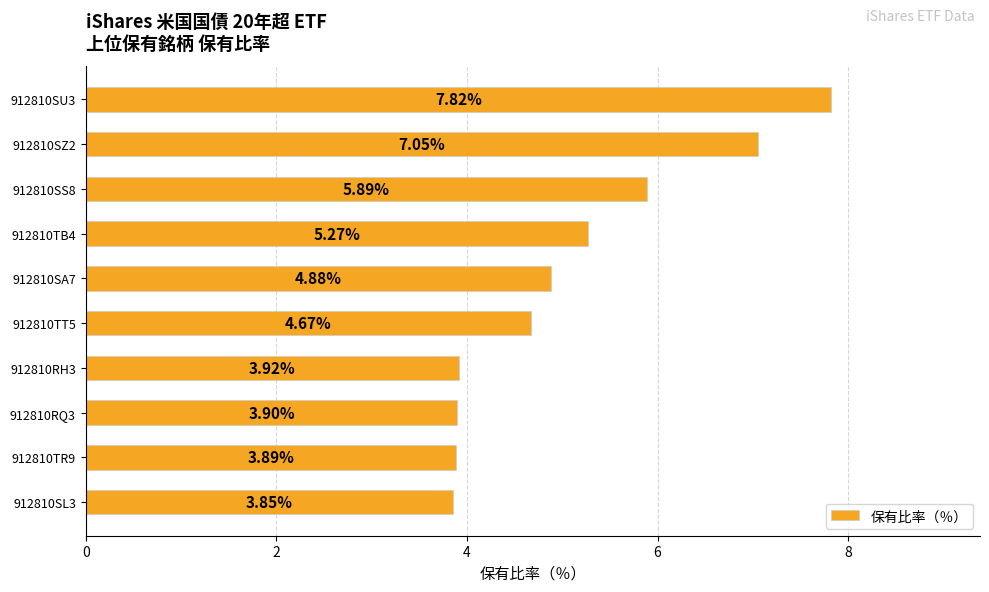

What is the sum of the values at 912810RQ3 and 912810TR9?

7.8